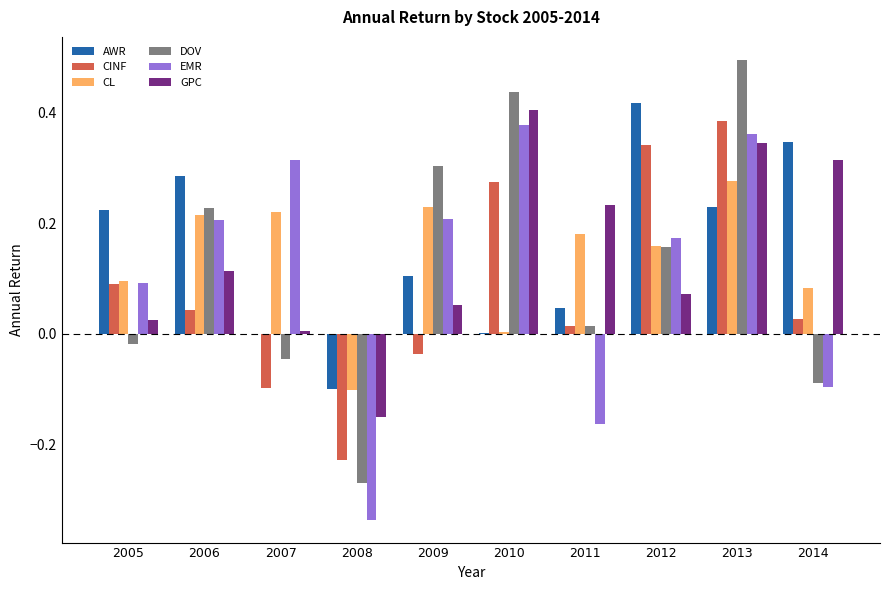

Is the value of CL at 2005 greater than the value of AWR at 2013?

No